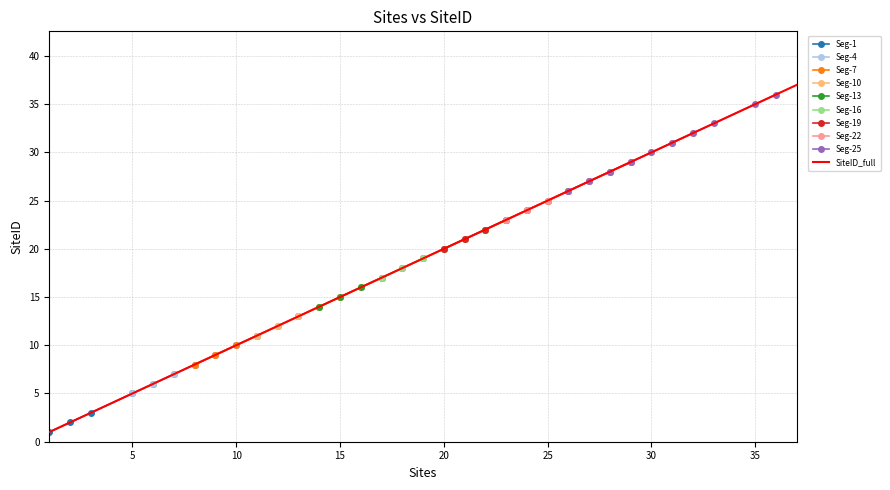

List the labels in order of value, largest first.

37, 36, 35, 33, 32, 31, 30, 29, 28, 27, 26, 25, 24, 23, 22, 21, 20, 19, 18, 17, 16, 15, 14, 13, 12, 11, 10, 9, 8, 7, 6, 5, 3, 2, 1